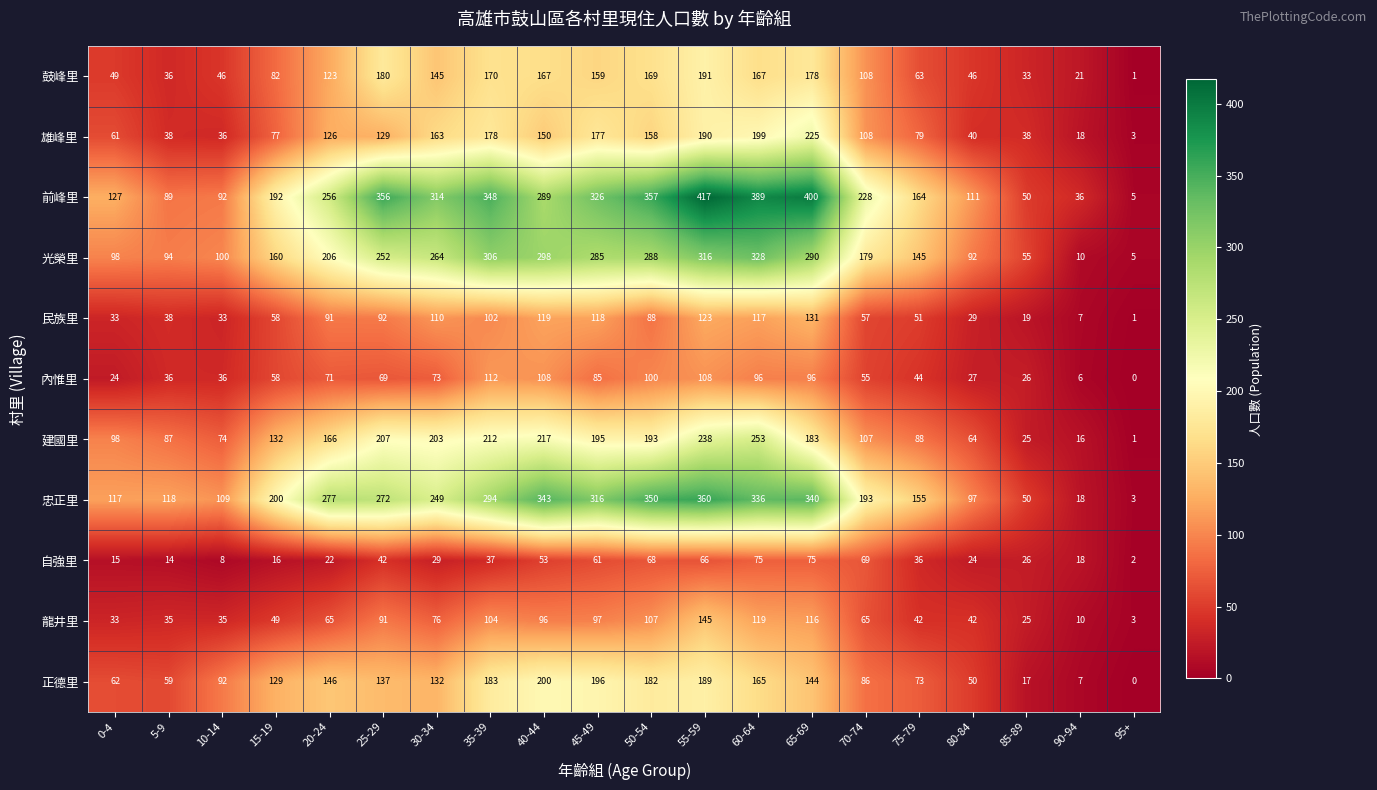

Count the number of data series in this chart.

11